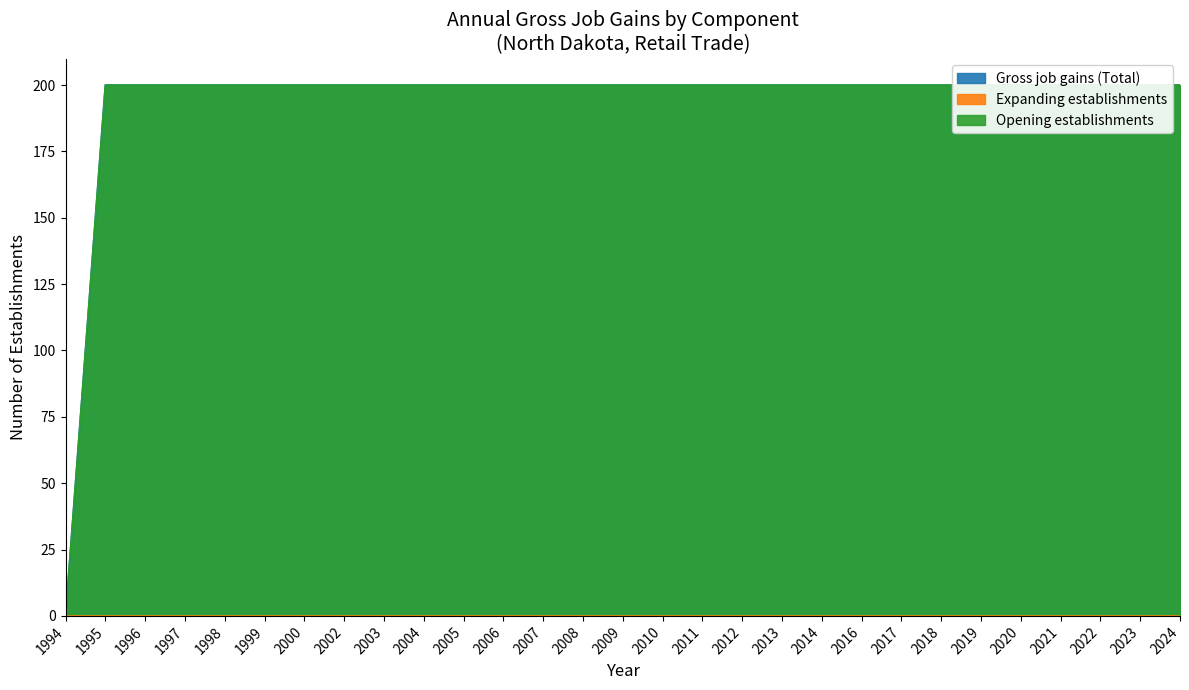

The value of Opening establishments at 1996 is 323. True or false?

False